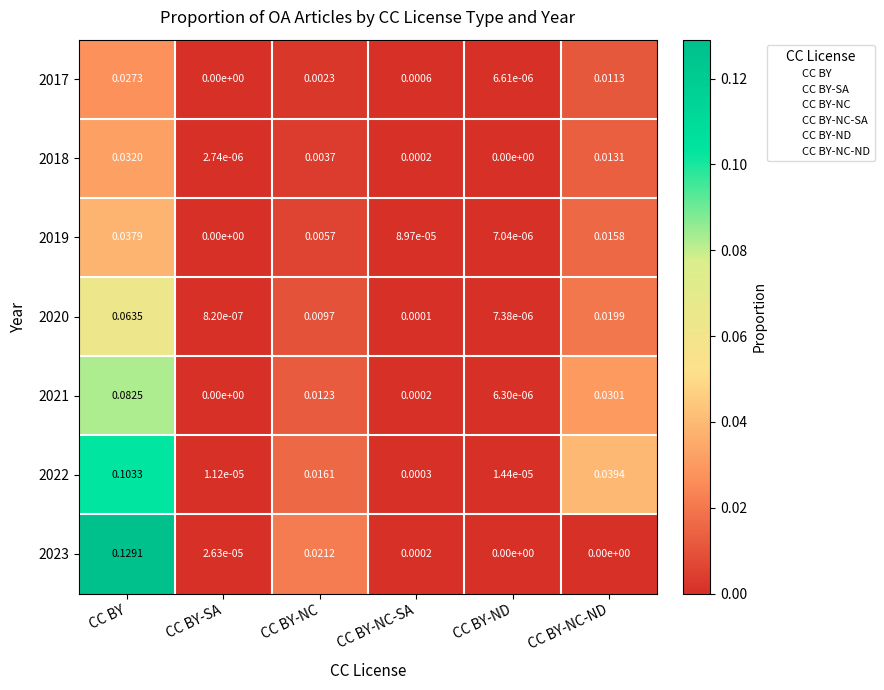

Rank the categories by 2017 value from lowest to highest.

CC BY-SA, CC BY-ND, CC BY-NC-SA, CC BY-NC, CC BY-NC-ND, CC BY